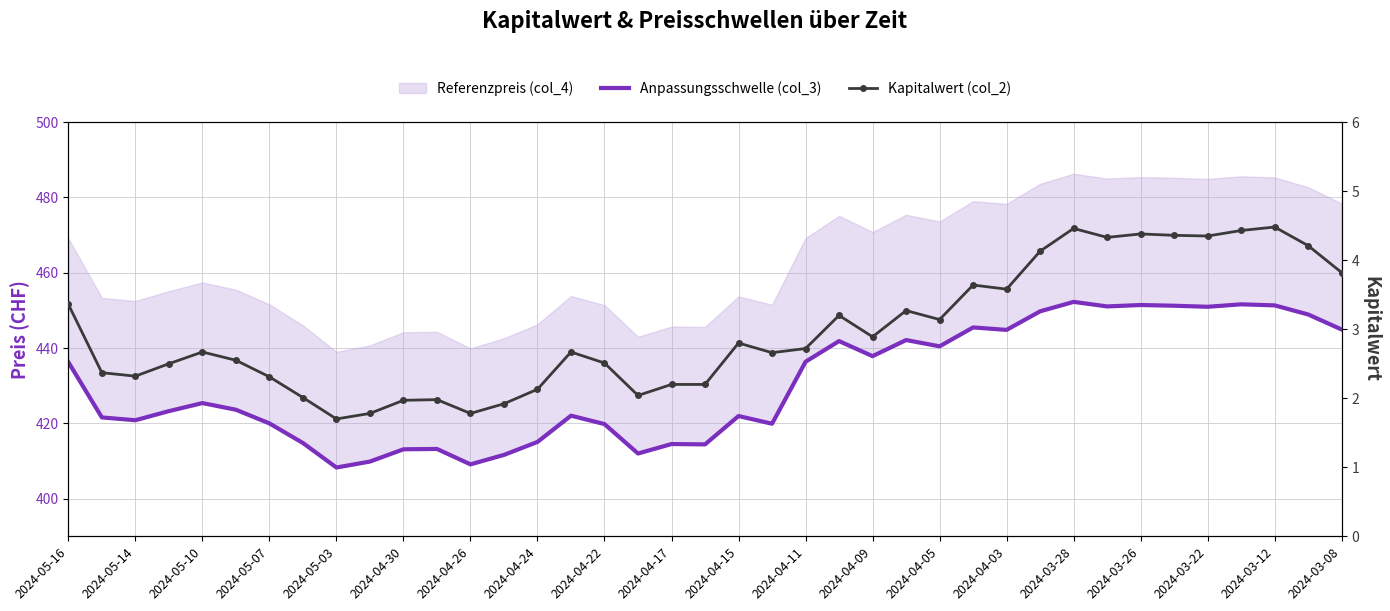

Does the chart have visible grid lines?

Yes